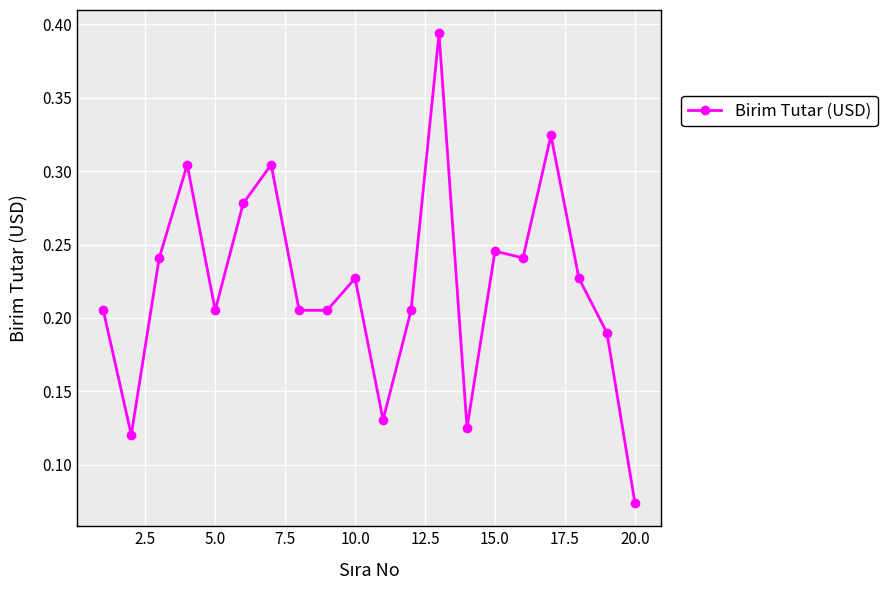

What is the sum of all values?

4.5